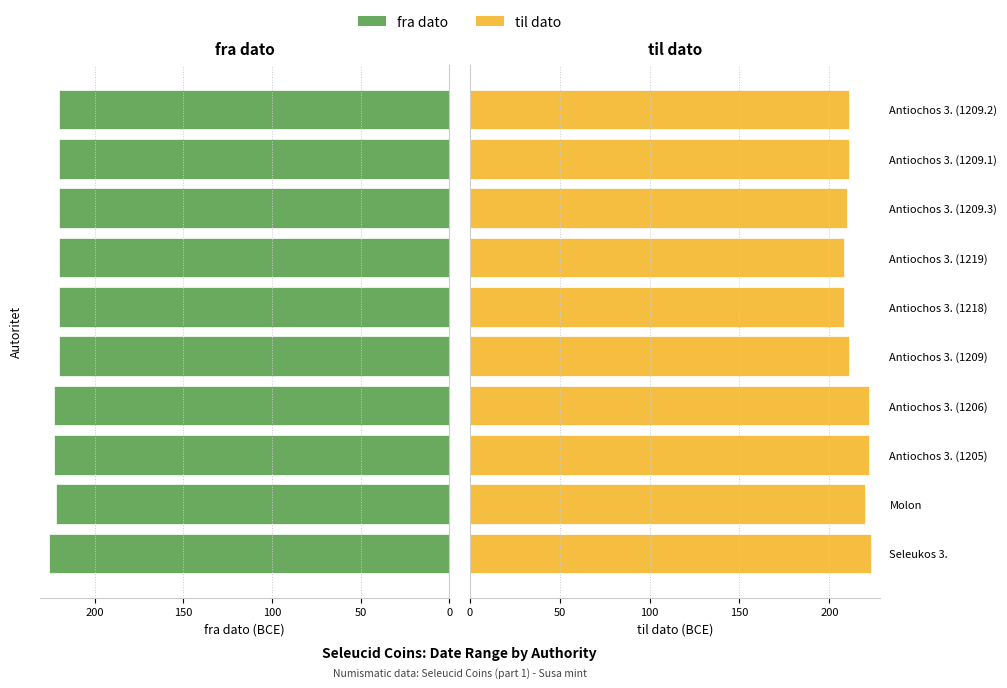

Is it true that til dato equals 326 at Antiochos 3. (1218)?

False